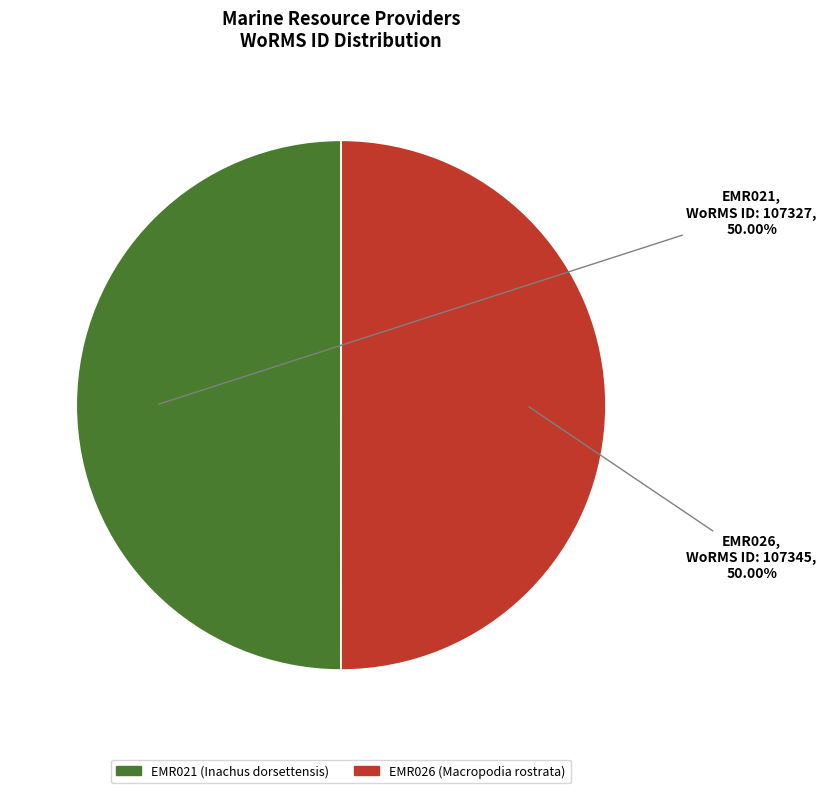

Approximately how many times larger is the value at EMR021 compared to EMR026?

1.0